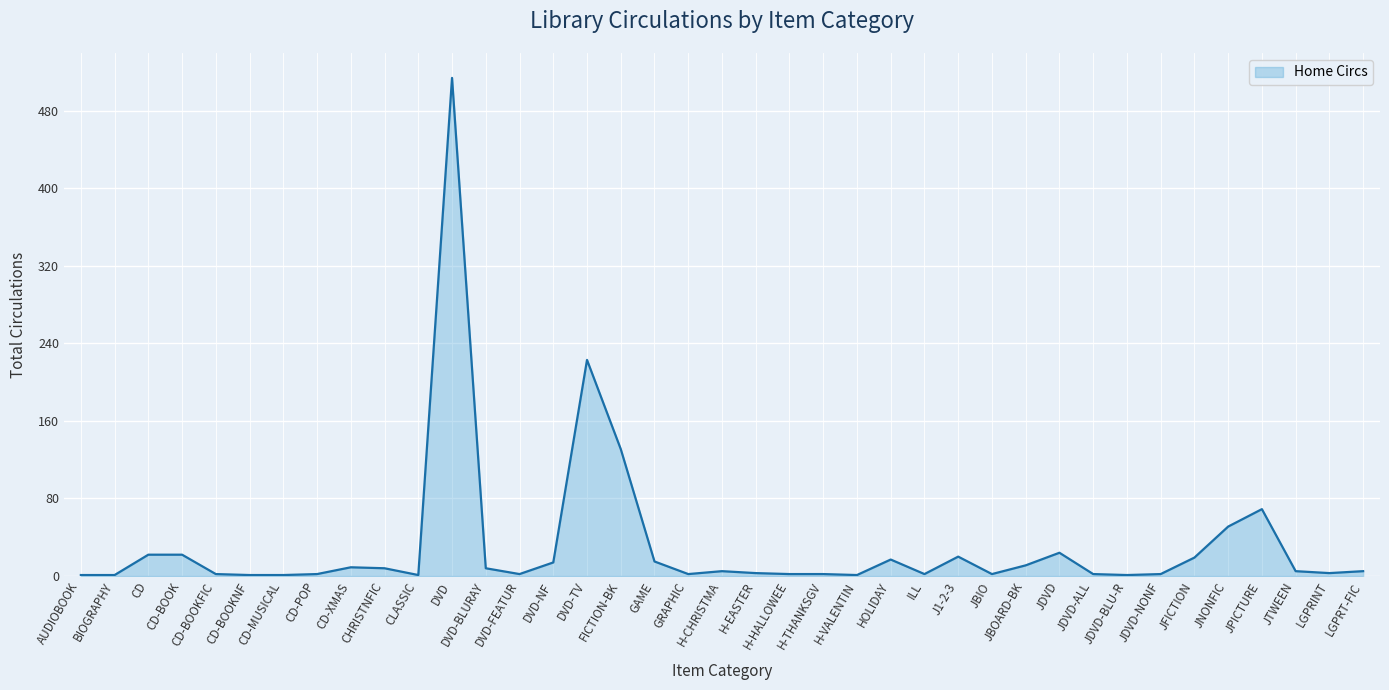

What is the difference between the maximum and minimum values?

513